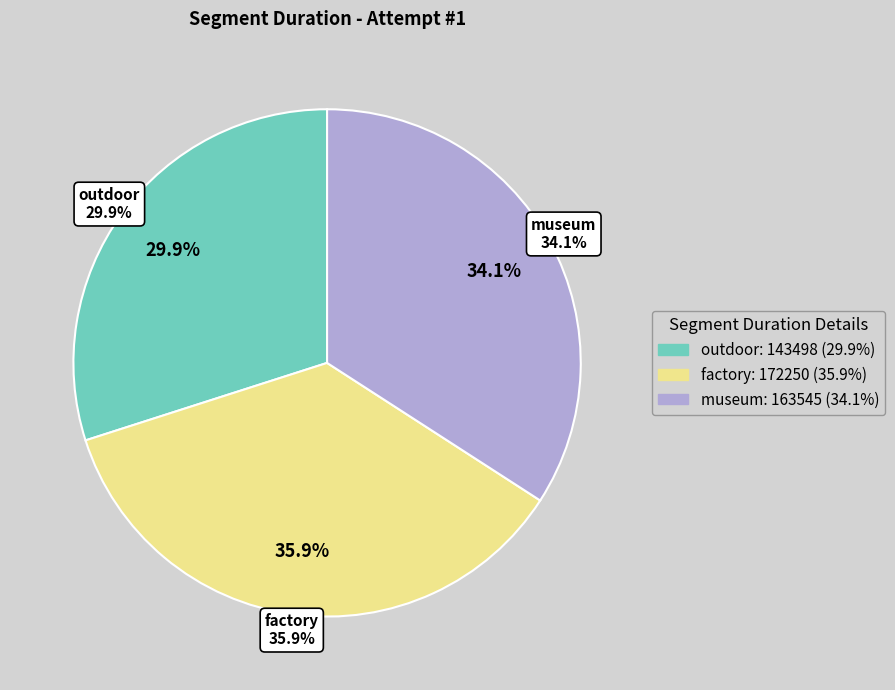

What is the change in value from outdoor to museum?

+20047